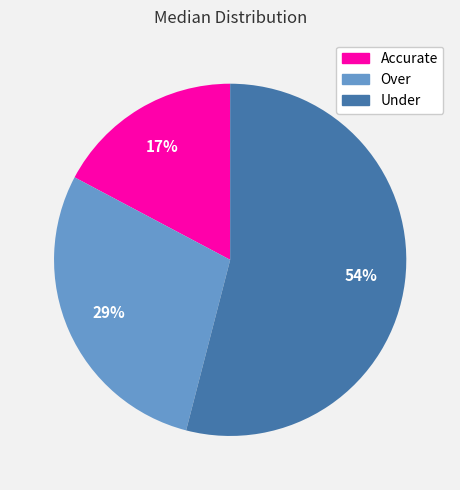

Is there a majority slice in this chart?

Yes